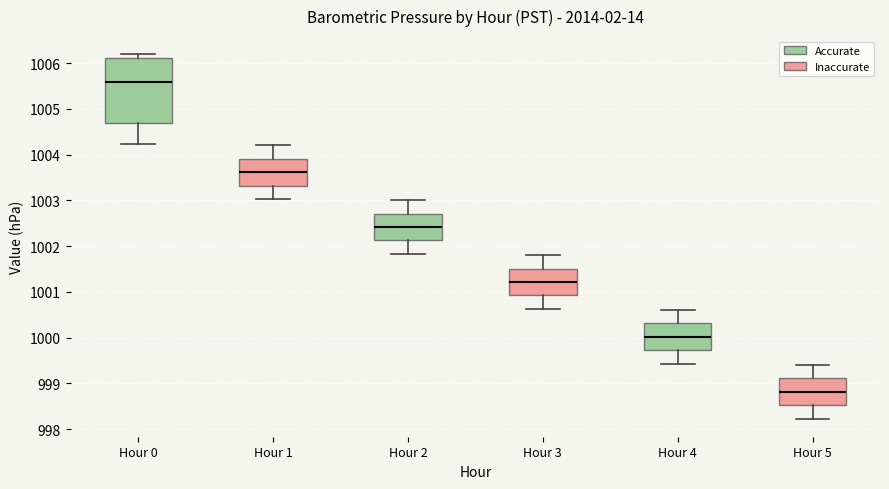

Where does the median line of the box for Hour 5 sit on the y-axis? The values are not printed on the chart, so give them approximately, as read against the axis.

998.8